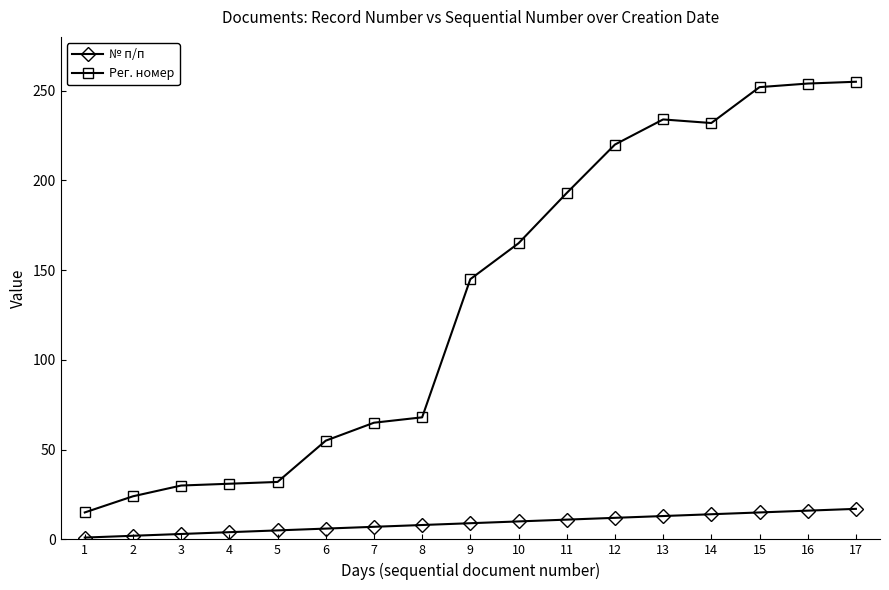

True or false: Рег. номер and № п/п intersect in this chart.

False